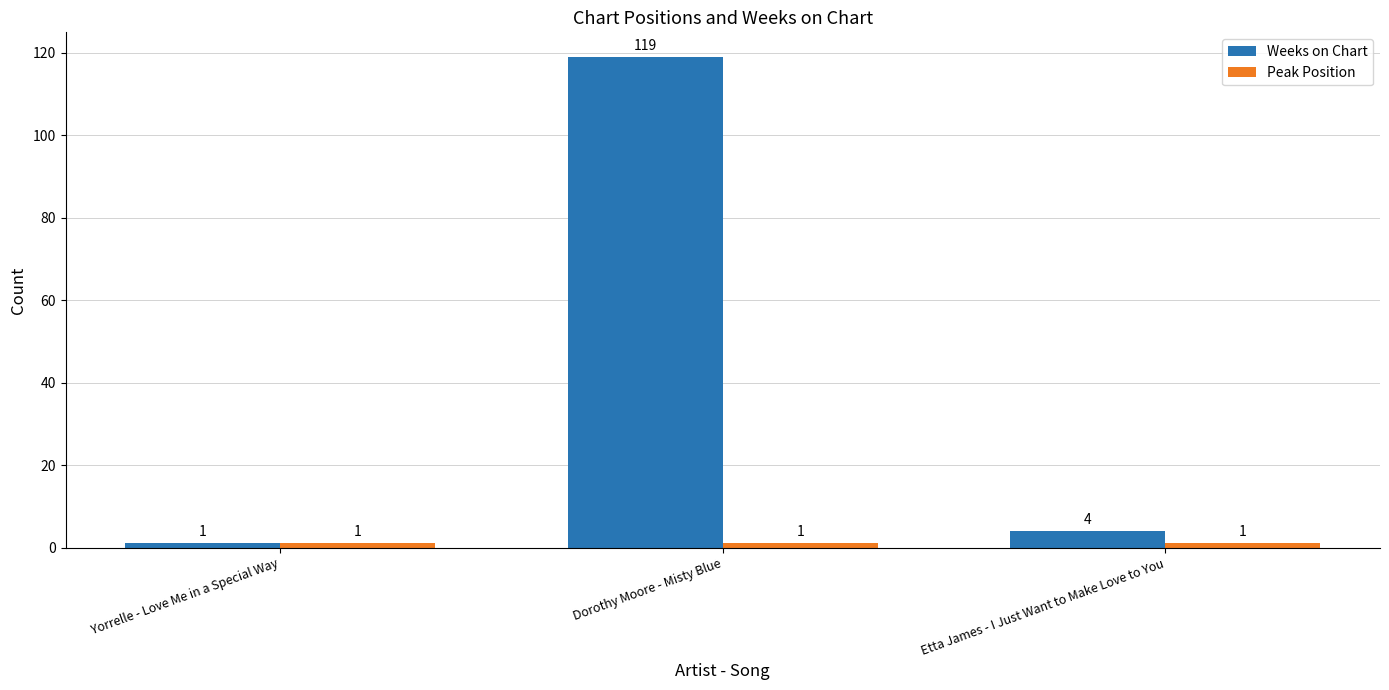

At which category does the chart reach its peak across all series?

Dorothy Moore - Misty Blue